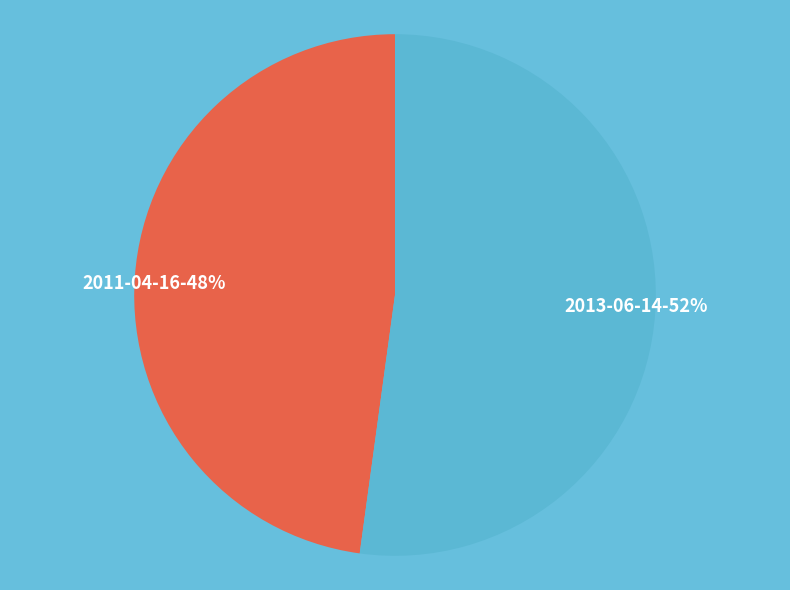

True or false: 2013-06-14 accounts for 52% of the total.

True